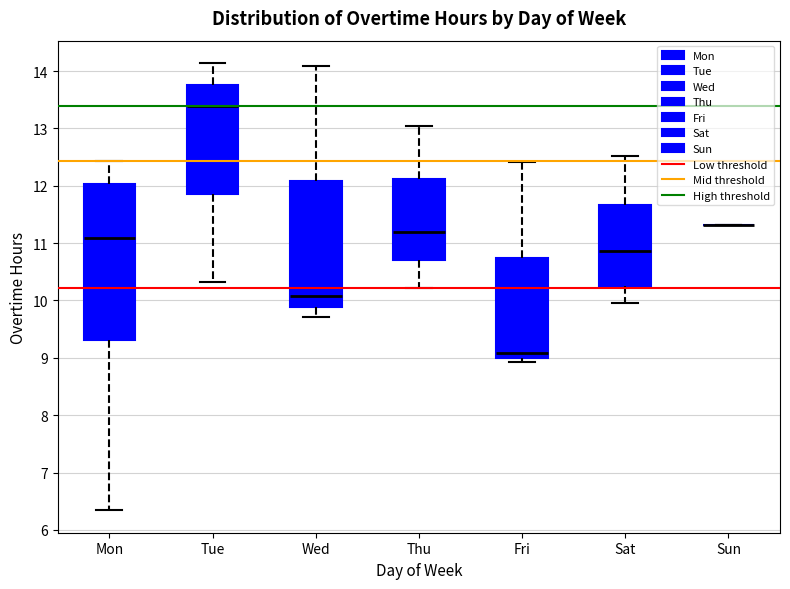

Comparing the boxes themselves (not the whiskers), which one is the tallest?

Mon